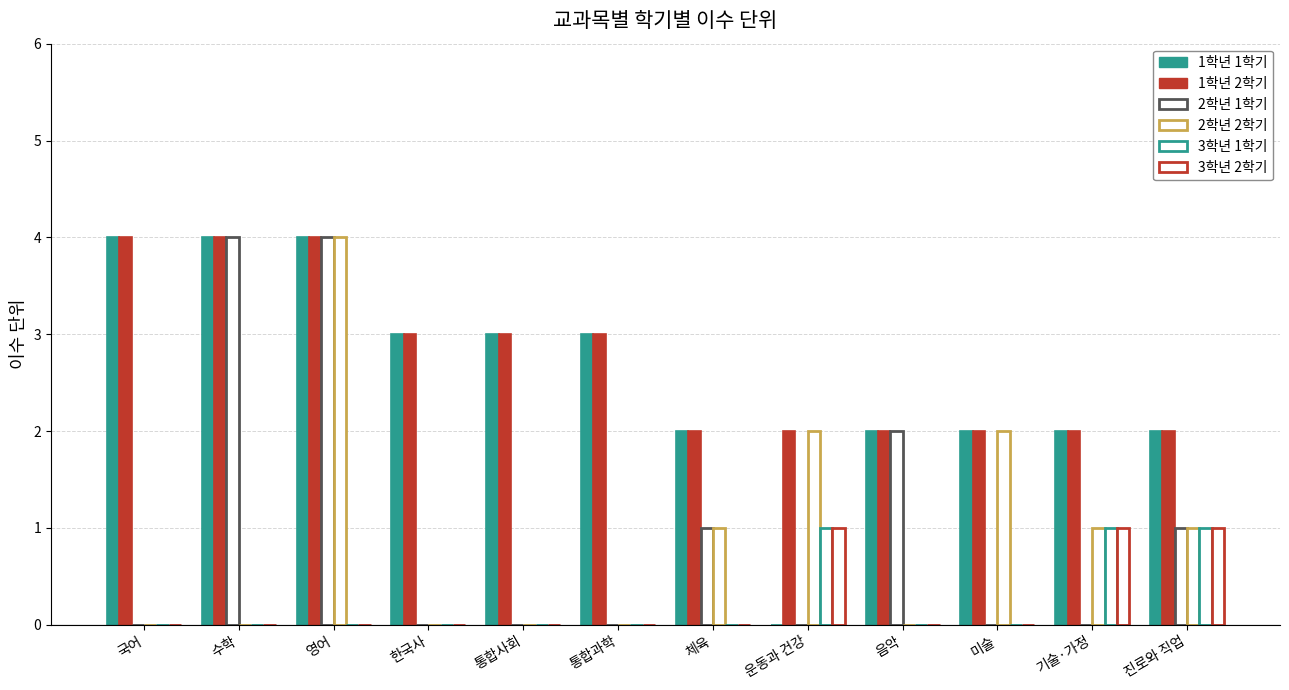

Where is 2학년 2학기 nearest to the value 2?

운동과 건강